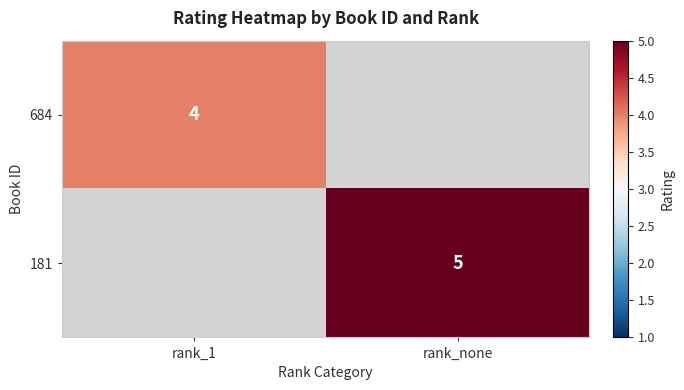

Is the value of 684 at rank_1 greater than the value of 181 at rank_none?

No